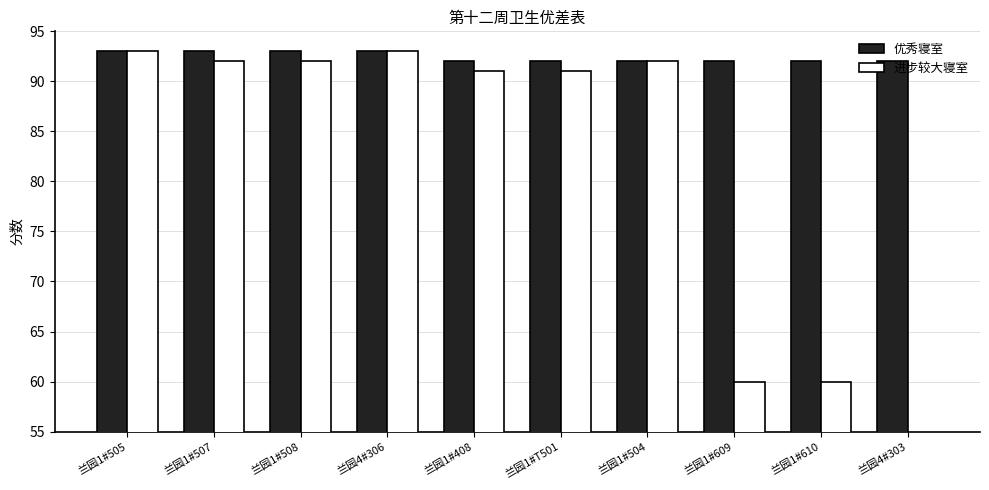

Reading left to right, extract all data points from this chart.

优秀寝室: 兰园1#505=93	兰园1#507=93	兰园1#508=93	兰园4#306=93	兰园1#408=92	兰园1#T501=92	兰园1#504=92	兰园1#609=92	兰园1#610=92	兰园4#303=92
进步较大寝室: 兰园1#505=93	兰园1#507=92	兰园1#508=92	兰园4#306=93	兰园1#408=91	兰园1#T501=91	兰园1#504=92	兰园1#609=60	兰园1#610=60	兰园4#303=0